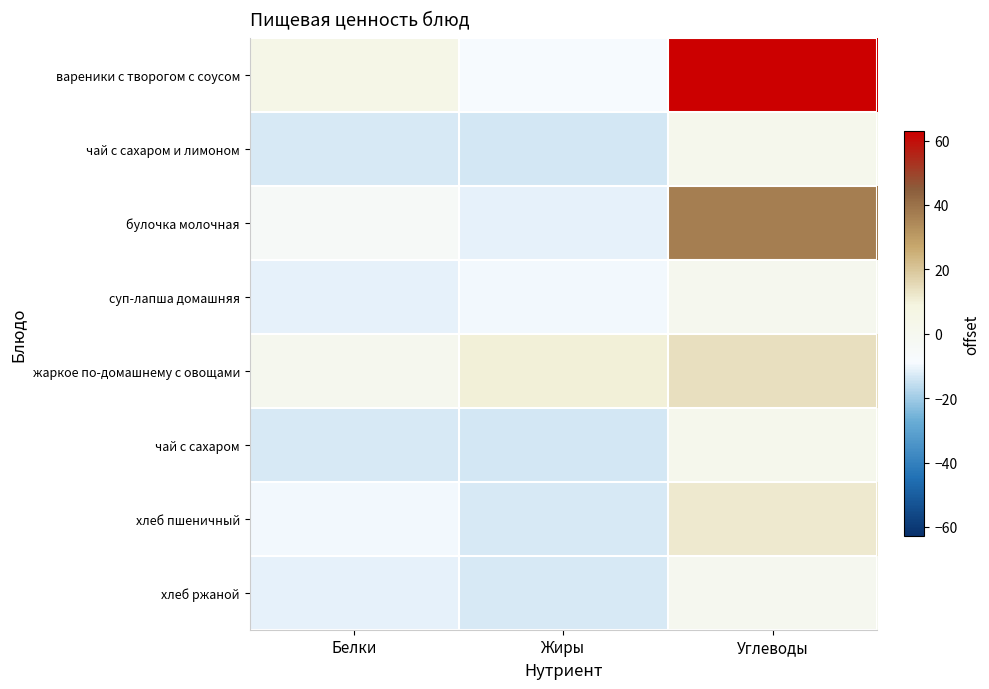

Which category has the lowest value across all series?

Жиры